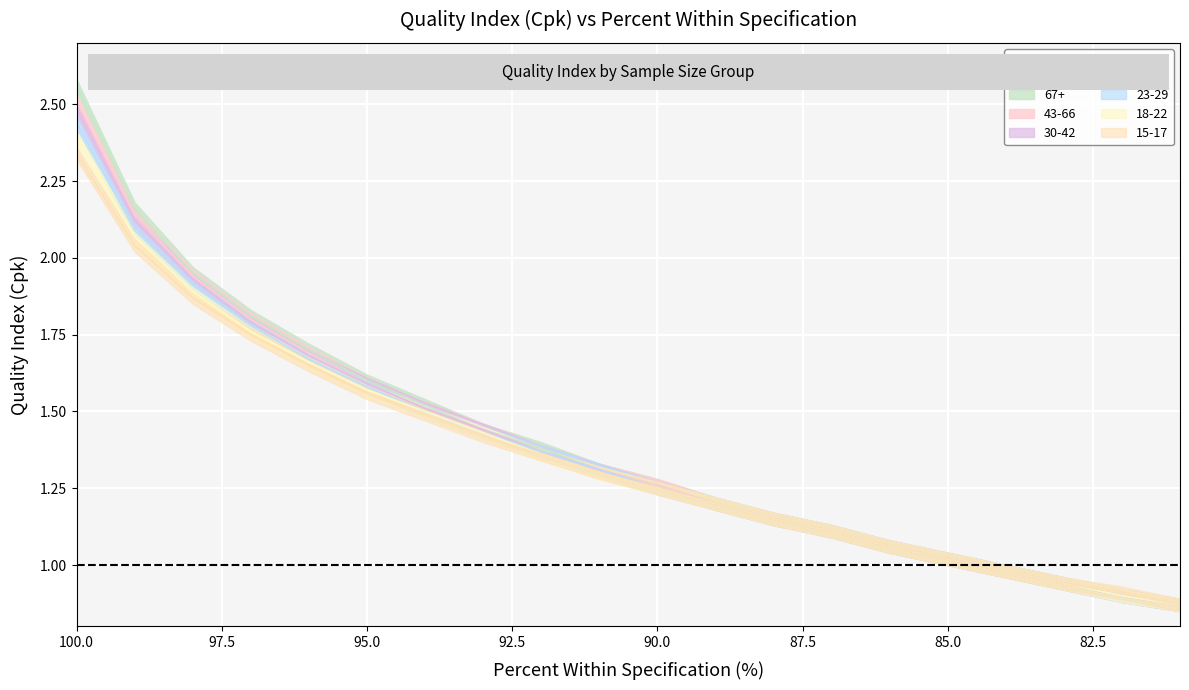

Rank the categories by 67+ value from lowest to highest.

81, 82, 83, 84, 85, 86, 87, 88, 89, 90, 91, 92, 93, 94, 95, 96, 97, 98, 99, 100